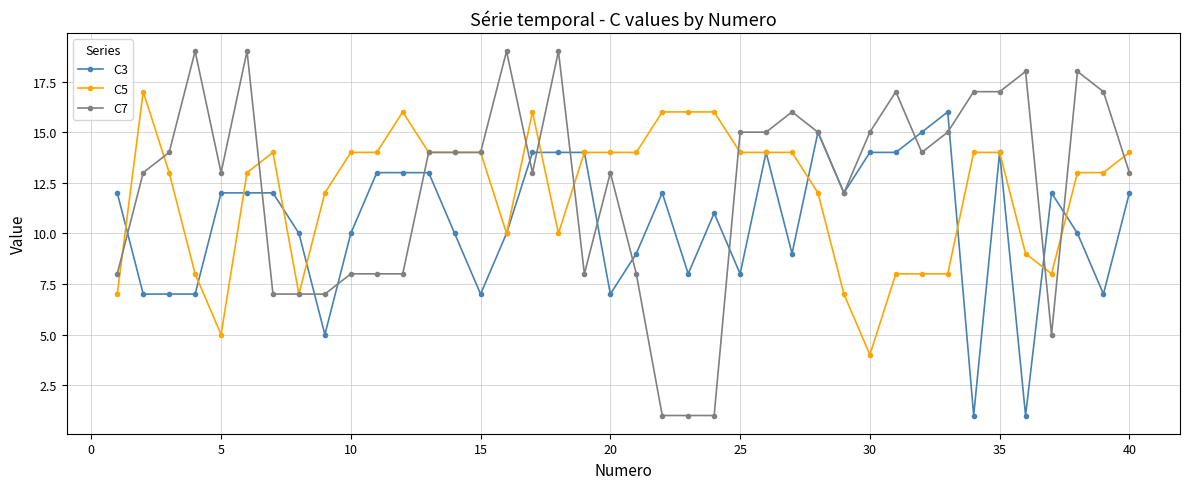

True or false: C3 has more than 2 points higher than both neighbors.

True